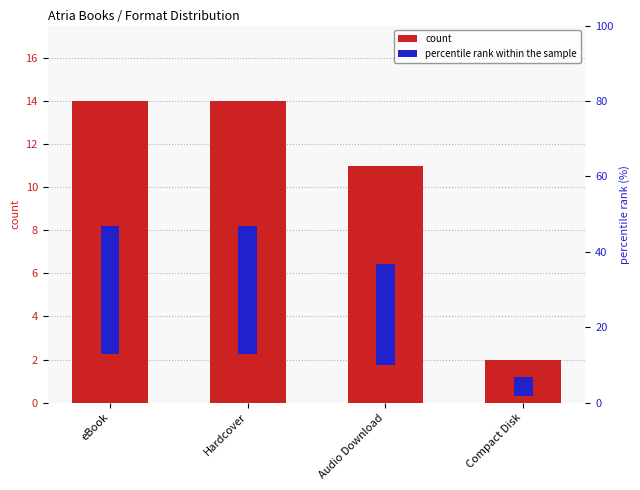

What is the total value across all series at Compact Disk?

6.9